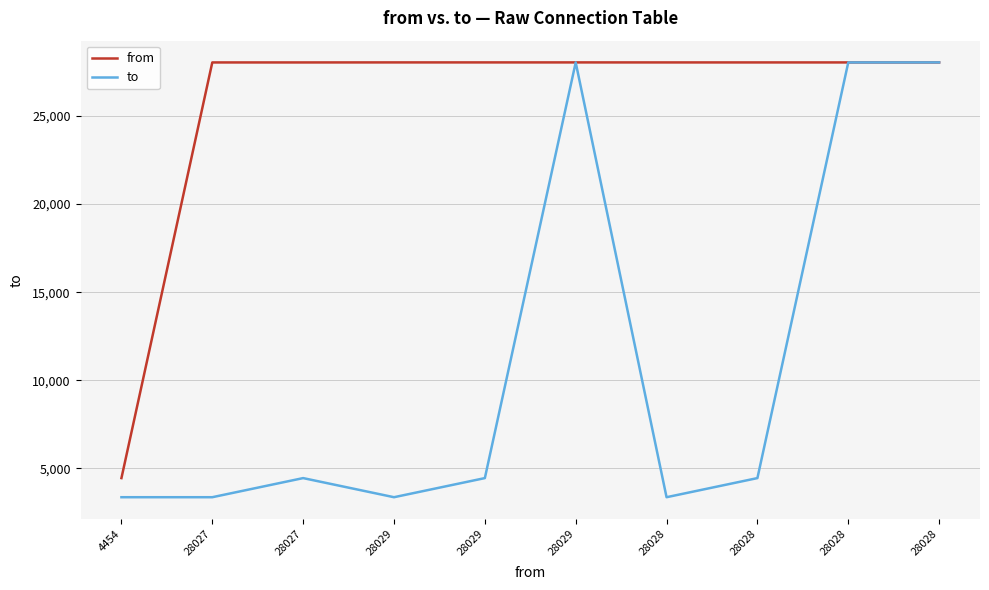

Count the number of data series in this chart.

2